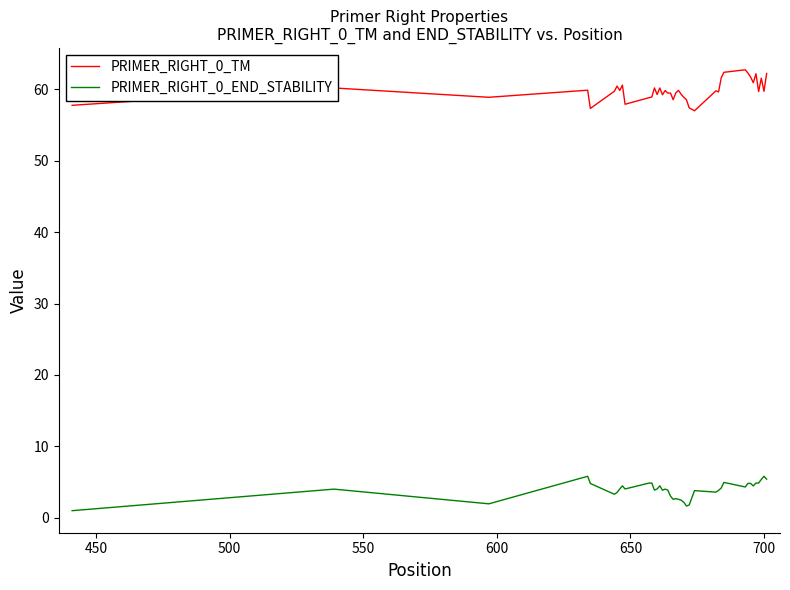

What is the difference between the maximum and minimum values in the PRIMER_RIGHT_0_END_STABILITY series?

4.8